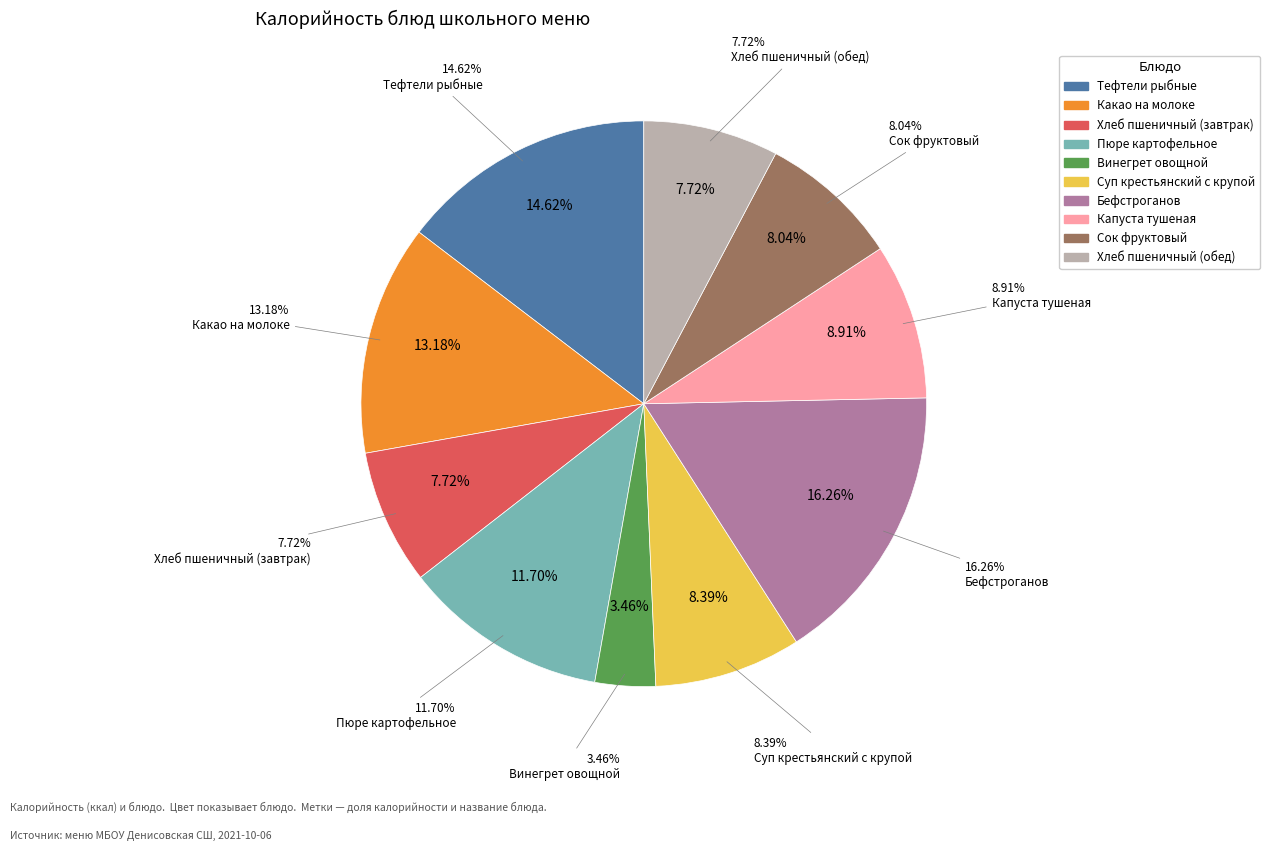

Is the sum of Пюре картофельное and Какао на молоке greater than half?

No